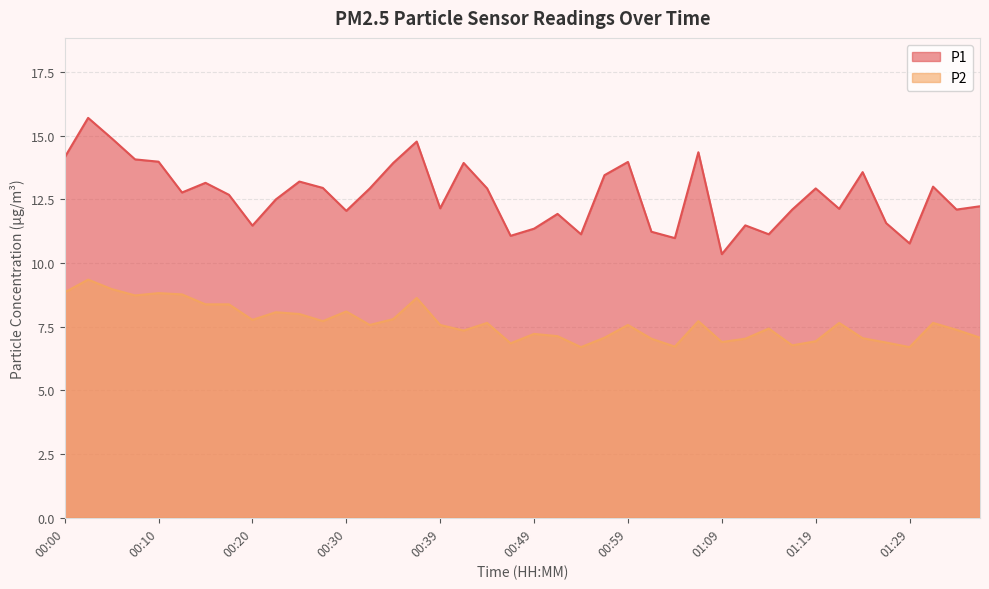

Where is P1 nearest to the value 13?

01:31